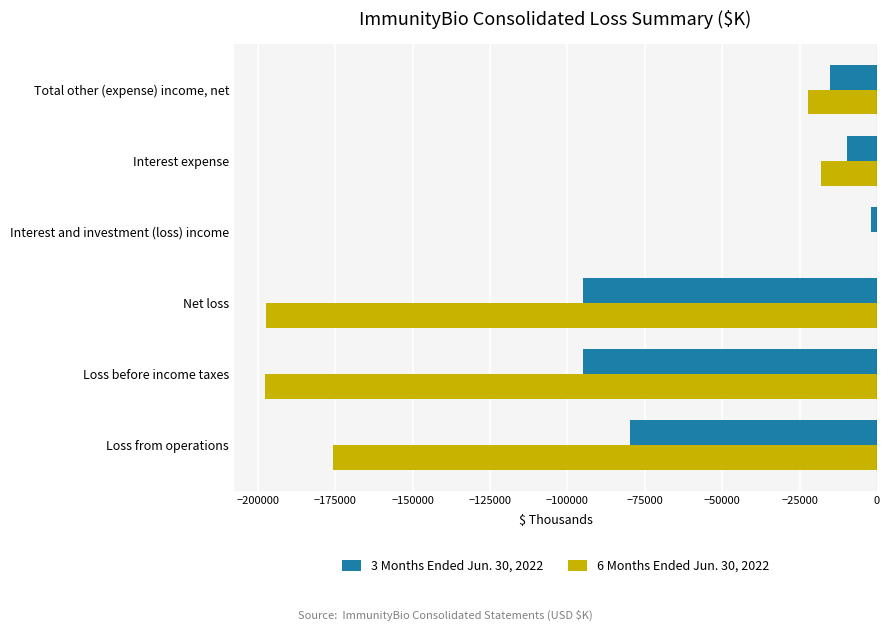

At which category does the chart reach its peak across all series?

Interest and investment (loss) income